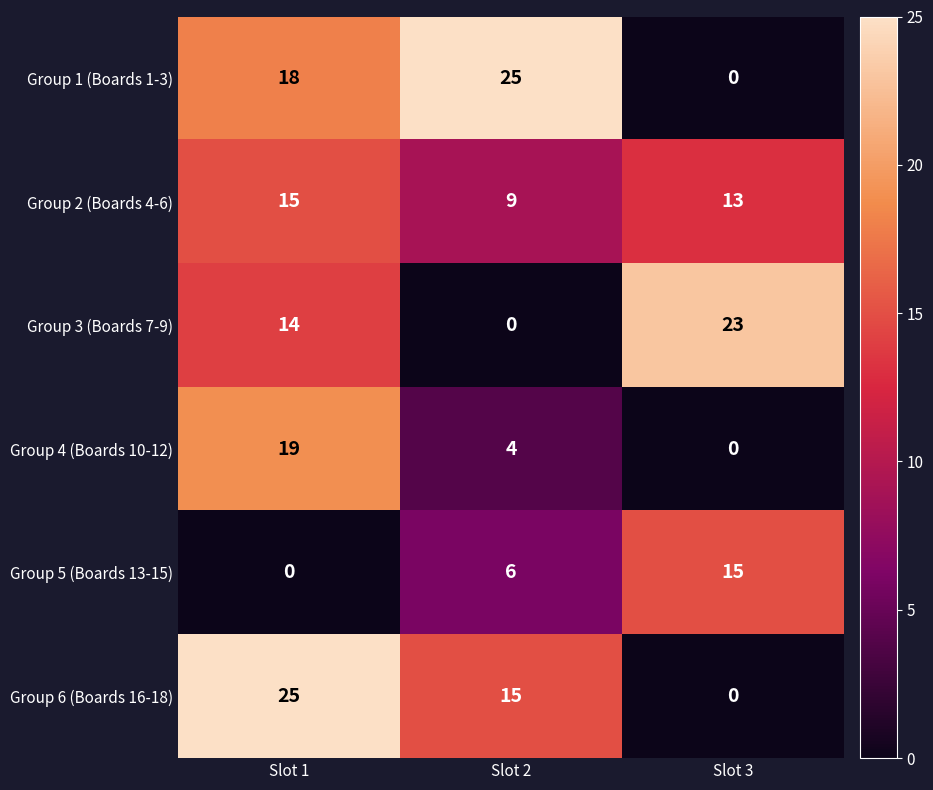

Read the Group 3 (Boards 7-9) value at Slot 1.

14